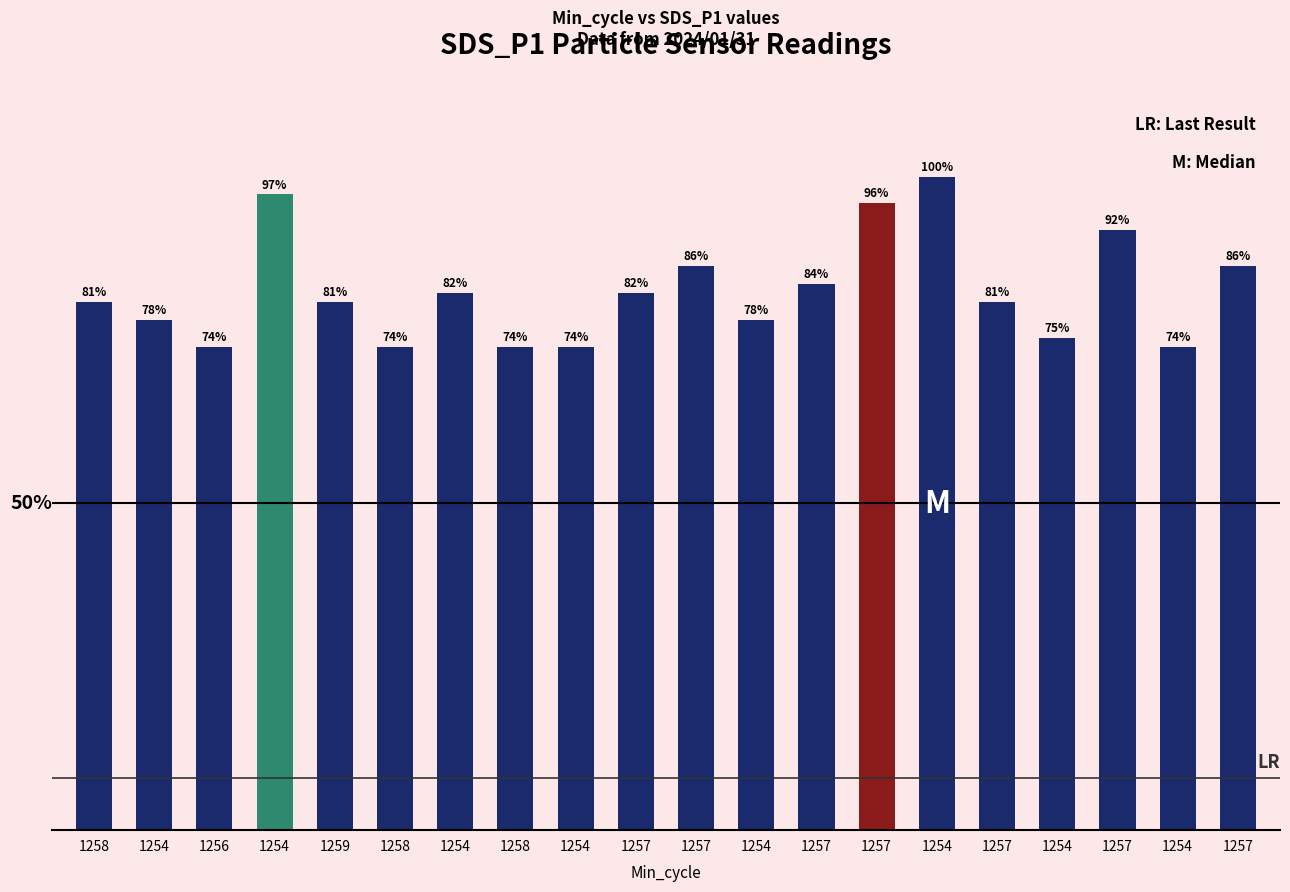

Are the bars horizontal?

No